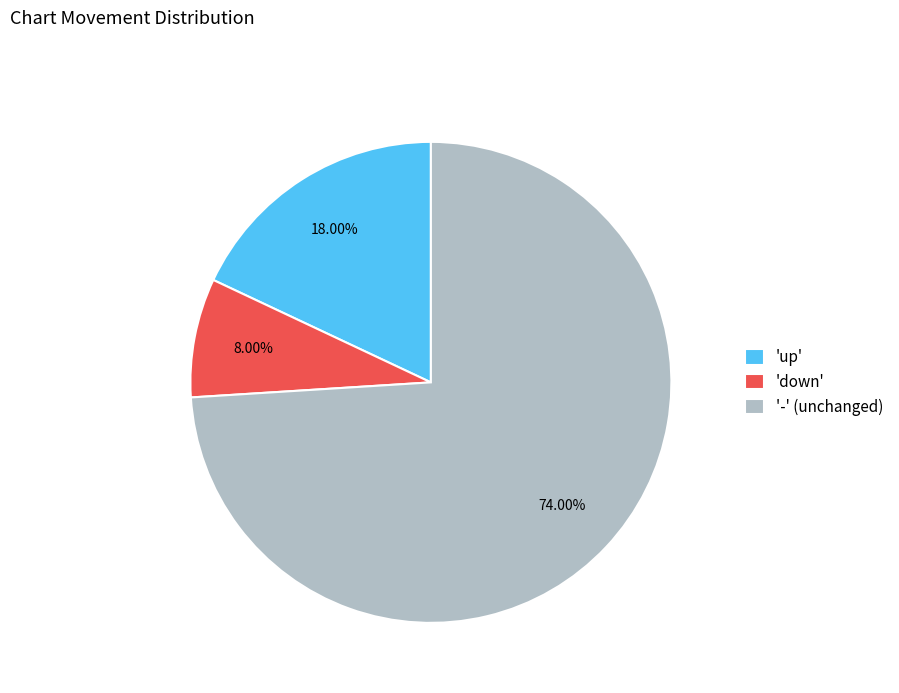

Rank the categories by value from lowest to highest.

'down', 'up', '-' (unchanged)